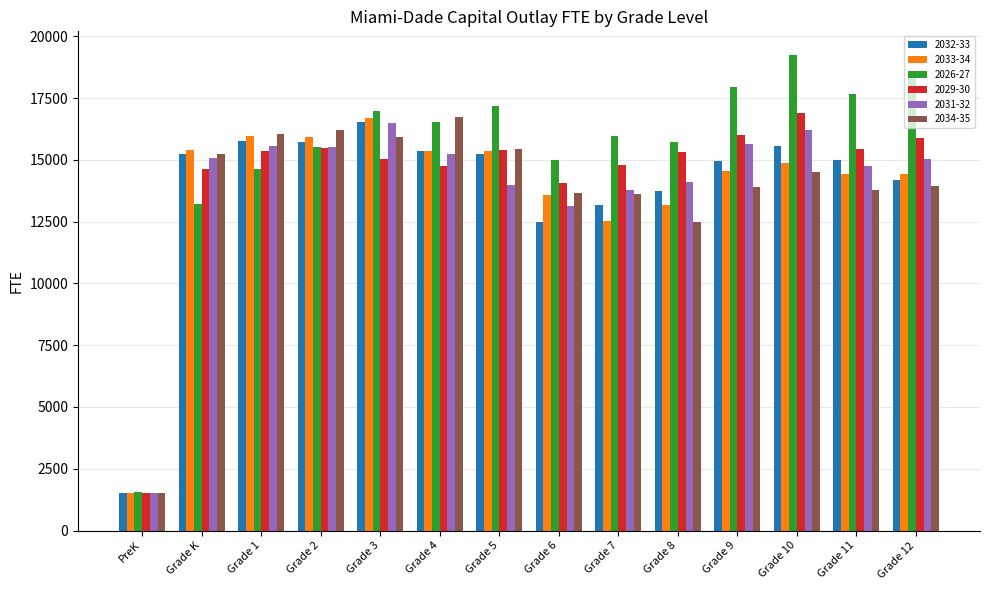

What is the total value across all series at Grade K?

88799.4